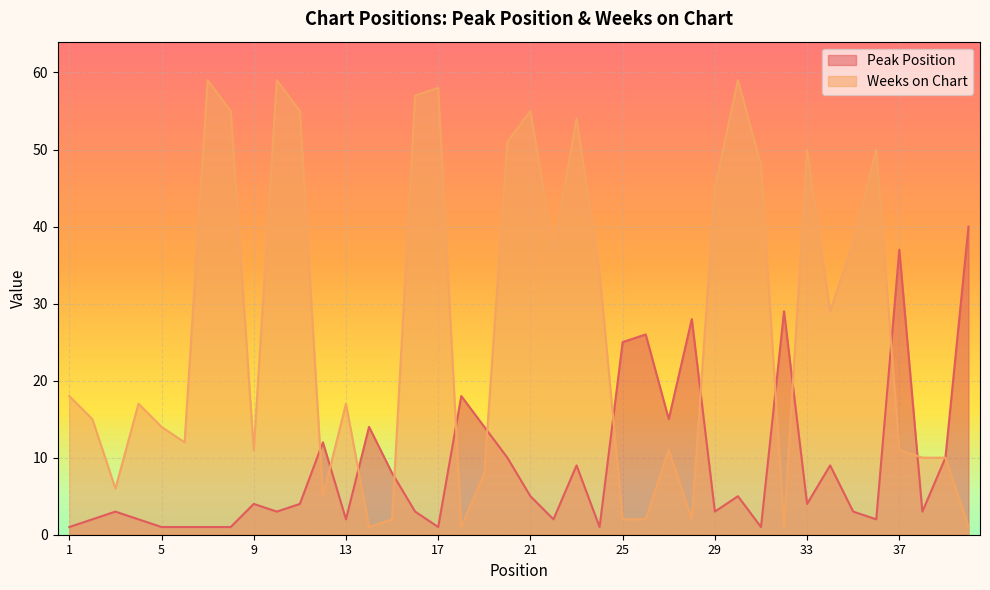

What is the sum of all Peak Position values?

362